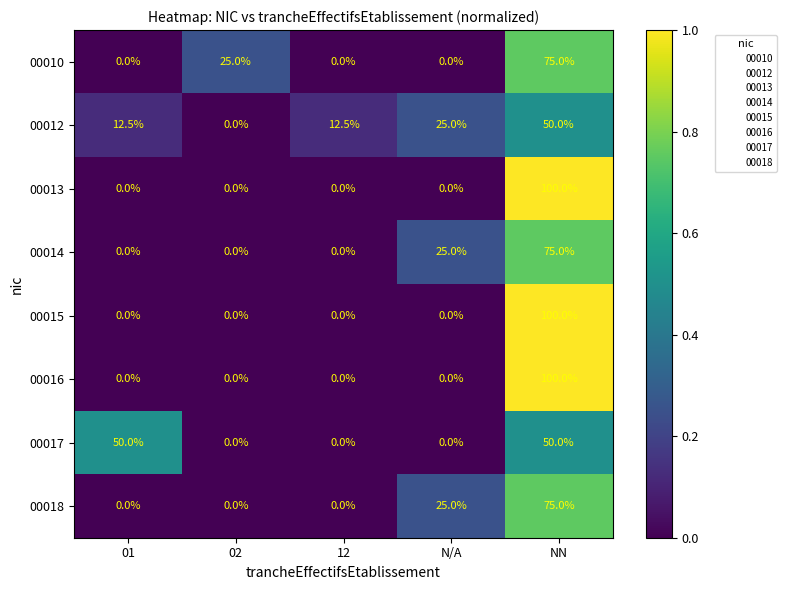

Count the 00018 values in the range 0 to 25.

4